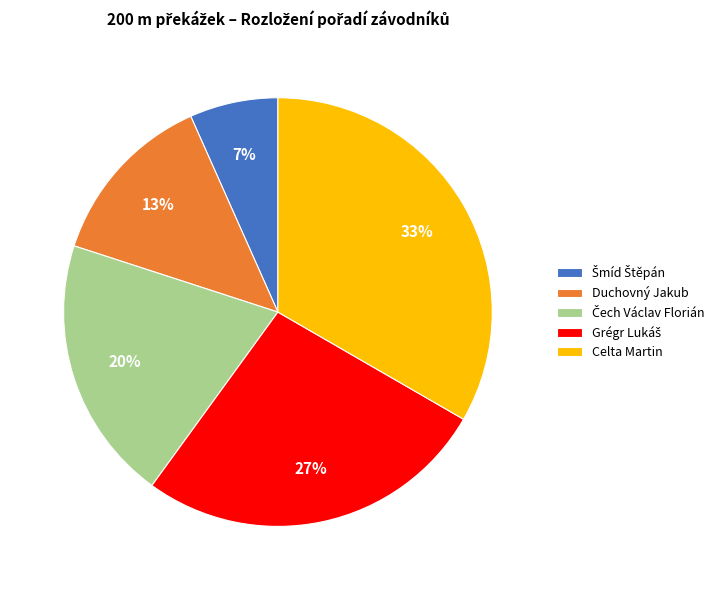

To the nearest percent, what percentage of the pie is Duchovný Jakub?

13%